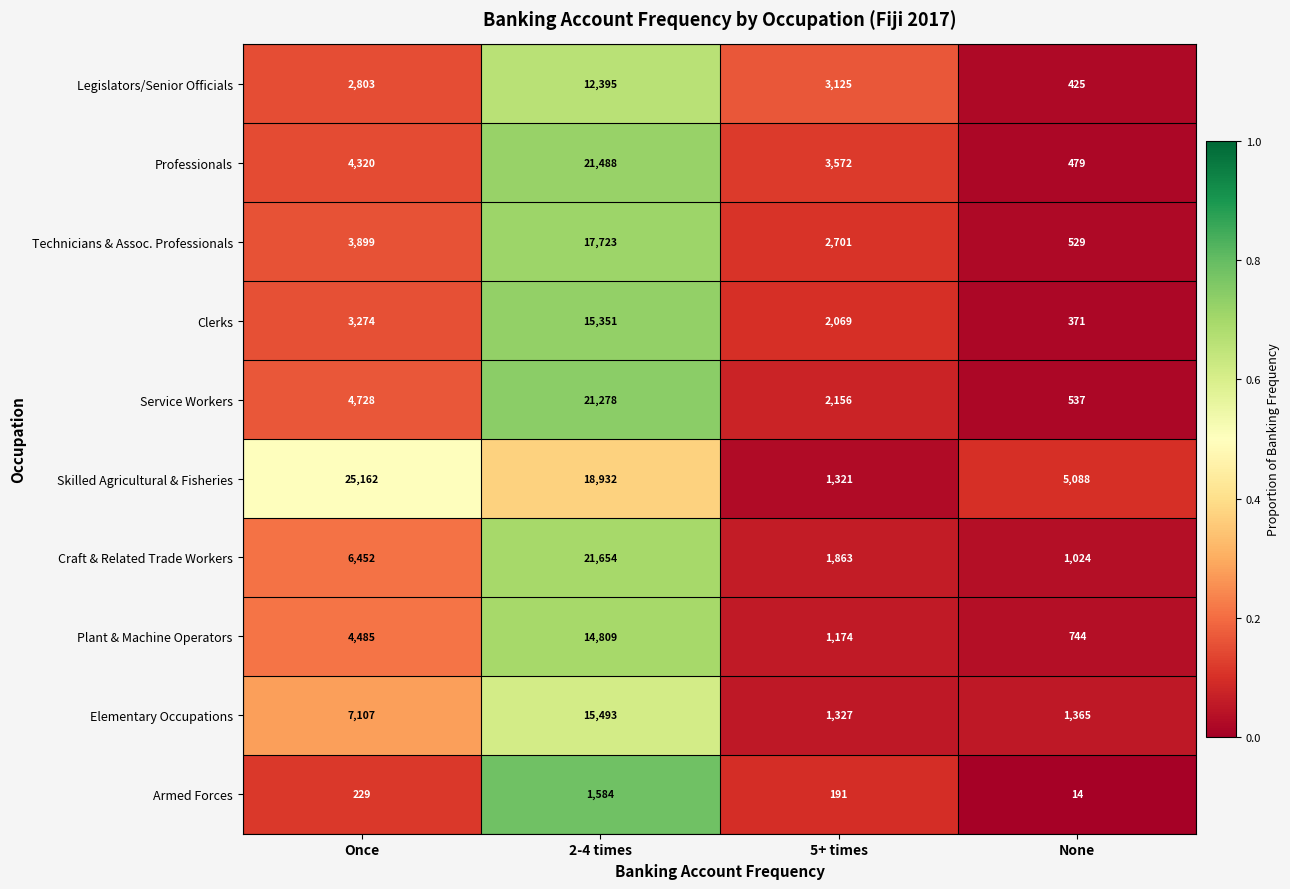

The Elementary Occupations series shows 7107 at Once. True or false?

True